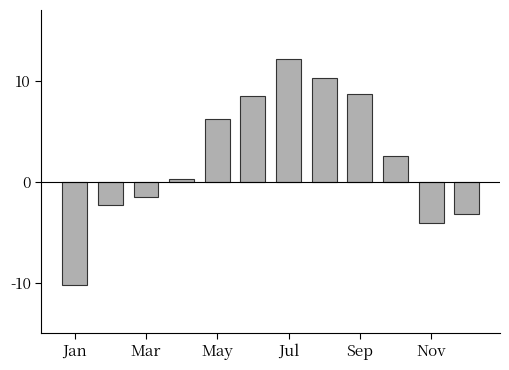

What is the greatest value displayed?

12.1